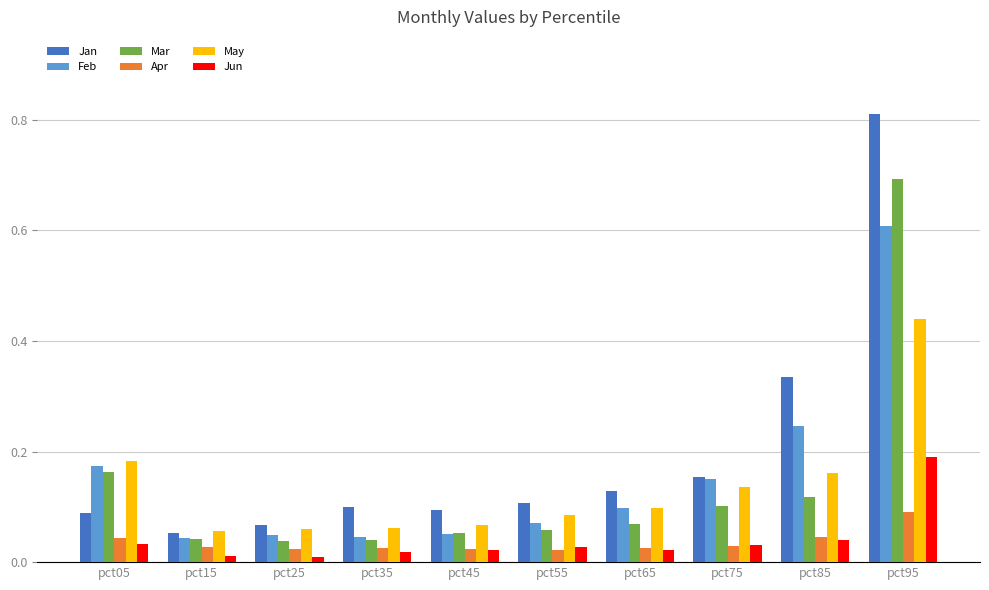

Count the number of data series in this chart.

6